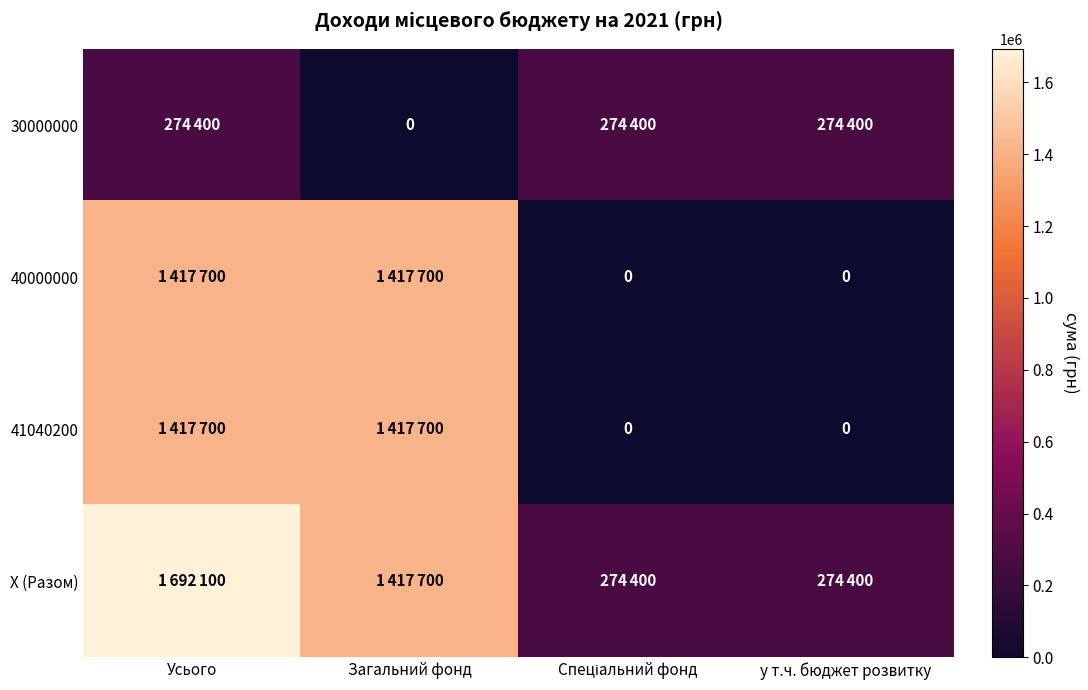

What is the greatest value displayed?

1692100